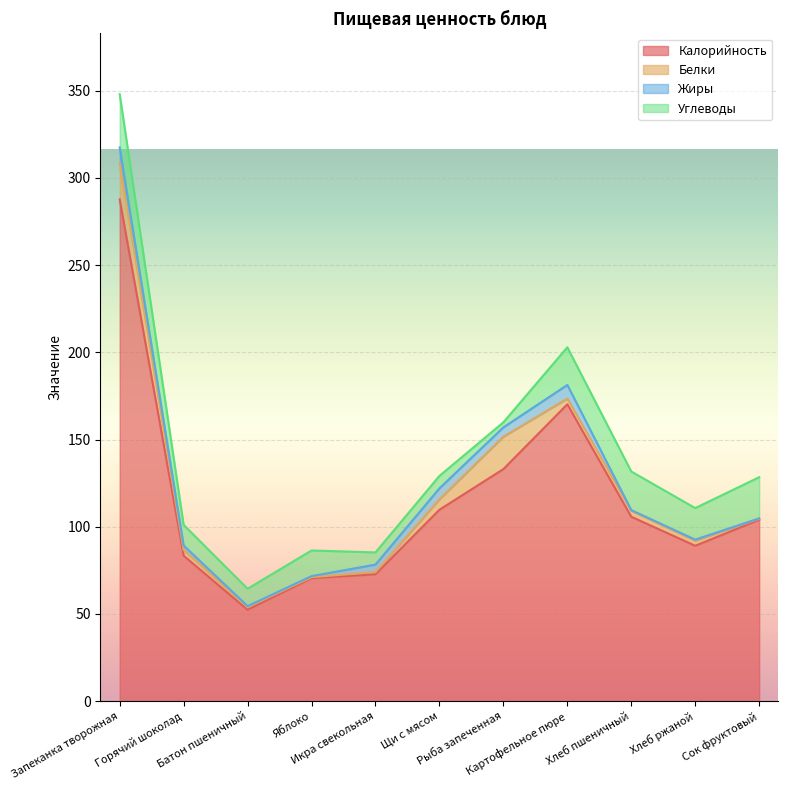

Reading left to right, extract all data points from this chart.

Калорийность: 287.7	83.4	52.4	70.5	72.8	109.8	133.0	170.2	105.8	89.1	104.0
Белки: 20.7	3.3	1.5	0.6	1.3	6.0	18.6	3.3	3.4	3.0	0.6
Жиры: 9.1	2.6	0.6	0.6	4.3	6.3	5.3	7.8	0.4	0.5	0.2
Углеводы: 30.5	11.8	10.0	14.7	7.0	7.1	2.9	21.6	22.1	18.1	23.6